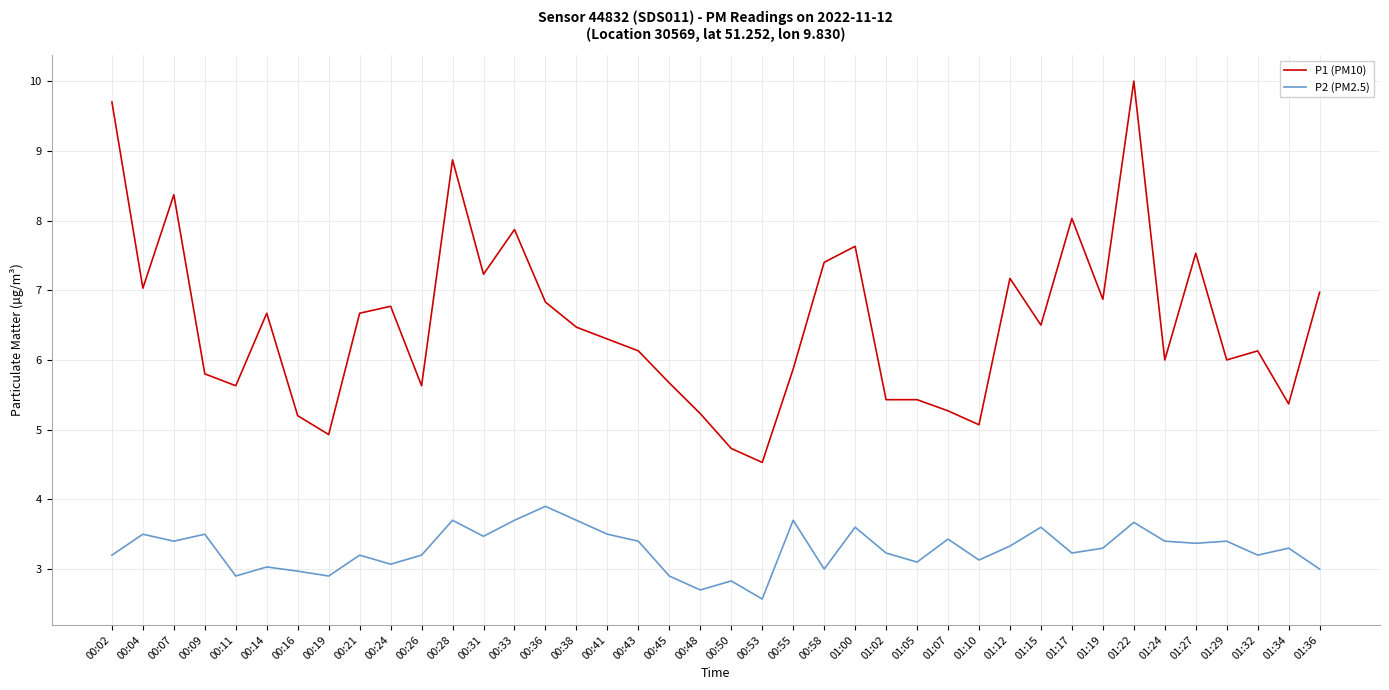

Where is the first local maximum for P1 (PM10)?

00:07